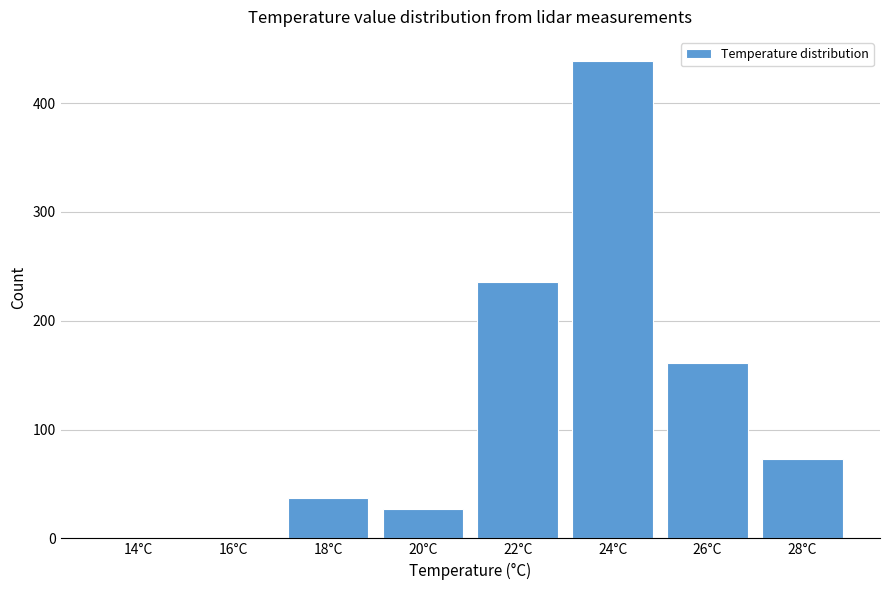

Reading left to right, transcribe all the data shown in this chart.

14°C=0	16°C=0	18°C=37	20°C=27	22°C=236	24°C=439	26°C=161	28°C=73